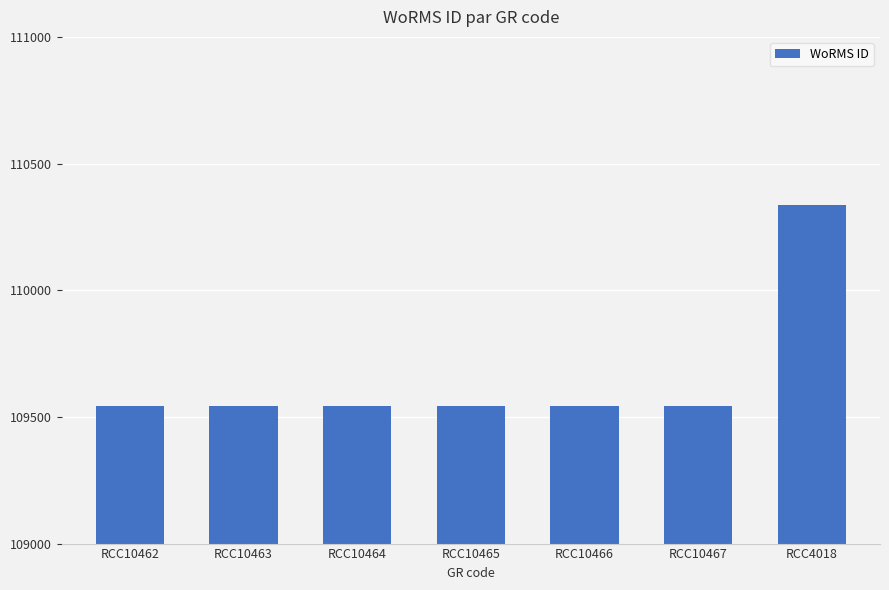

Is it true that the value at RCC10464 is 109545?

True